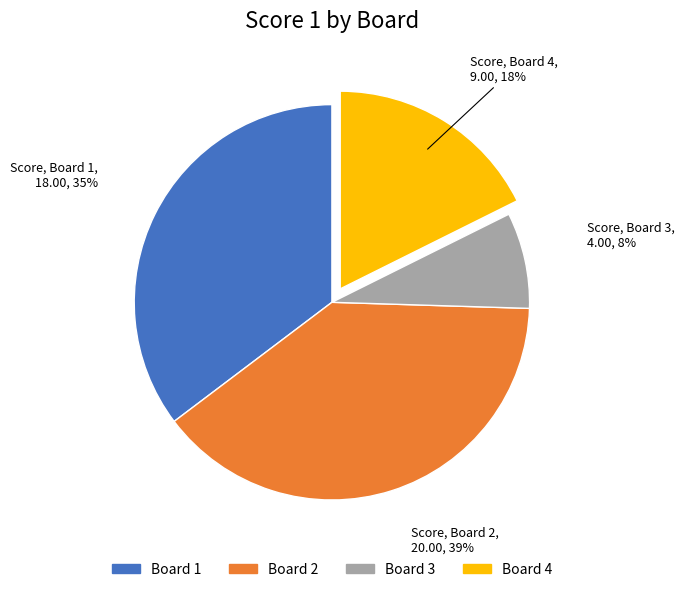

Which slice is the largest?

Board 2